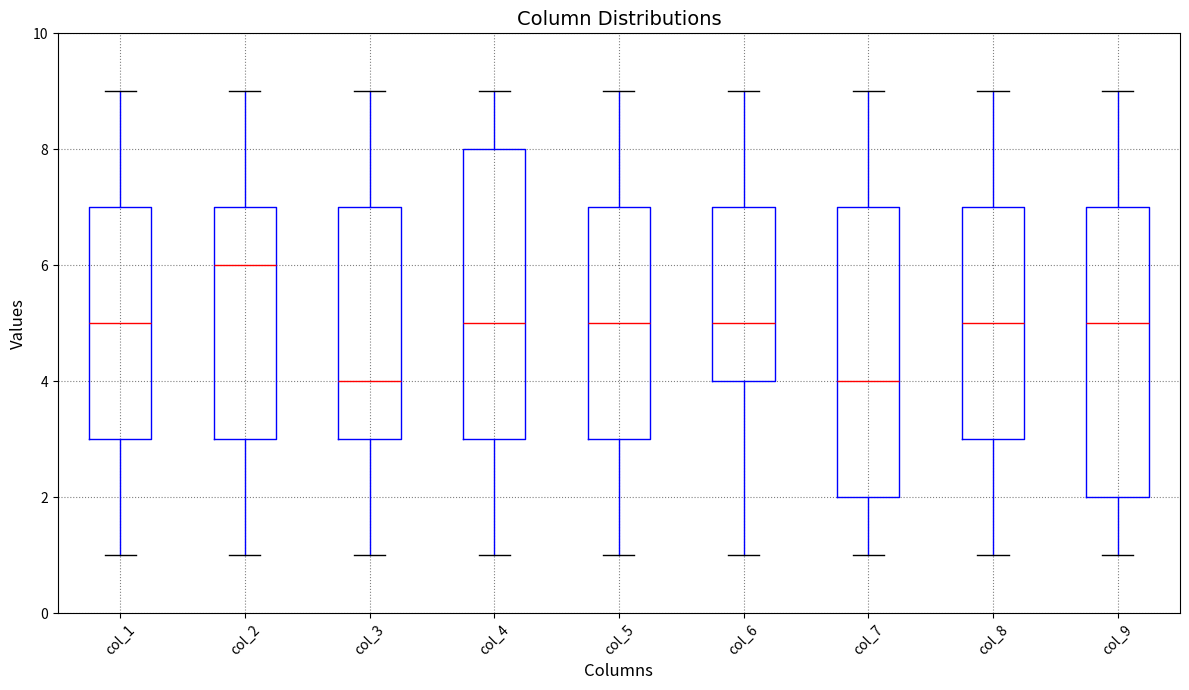

Where is the upper edge of the box for col_8 on the y-axis? The values are not printed on the chart, so give them approximately, as read against the axis.

7